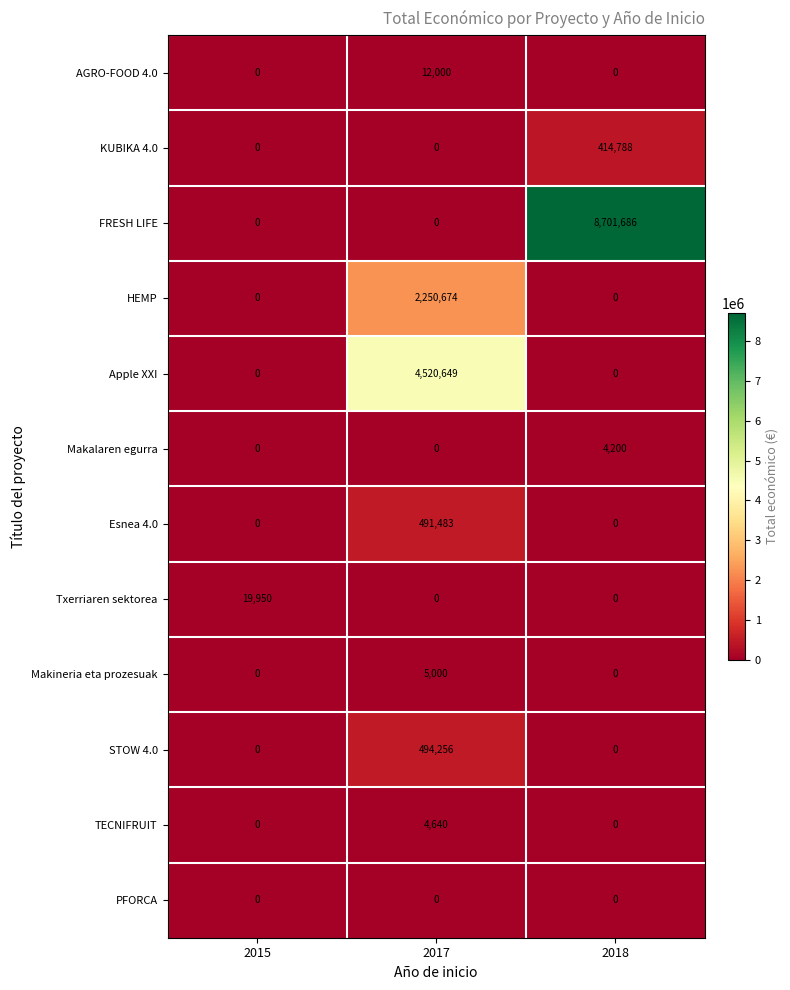

What is the spread (max minus min) of values at 2017?

4520649